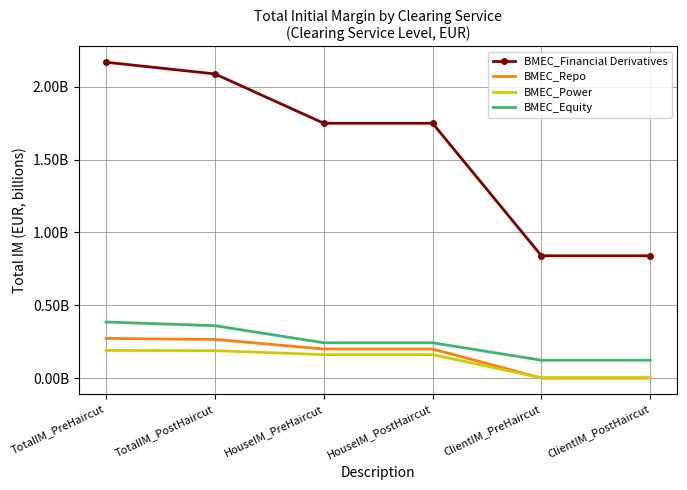

Is it true that BMEC_Repo equals -0.1 at ClientIM_PreHaircut?

False